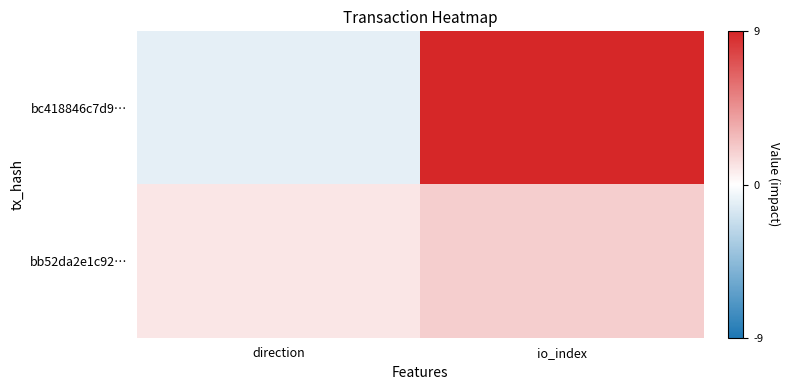

Between direction and io_index, which series saw the biggest shift?

bc418846c7d9…